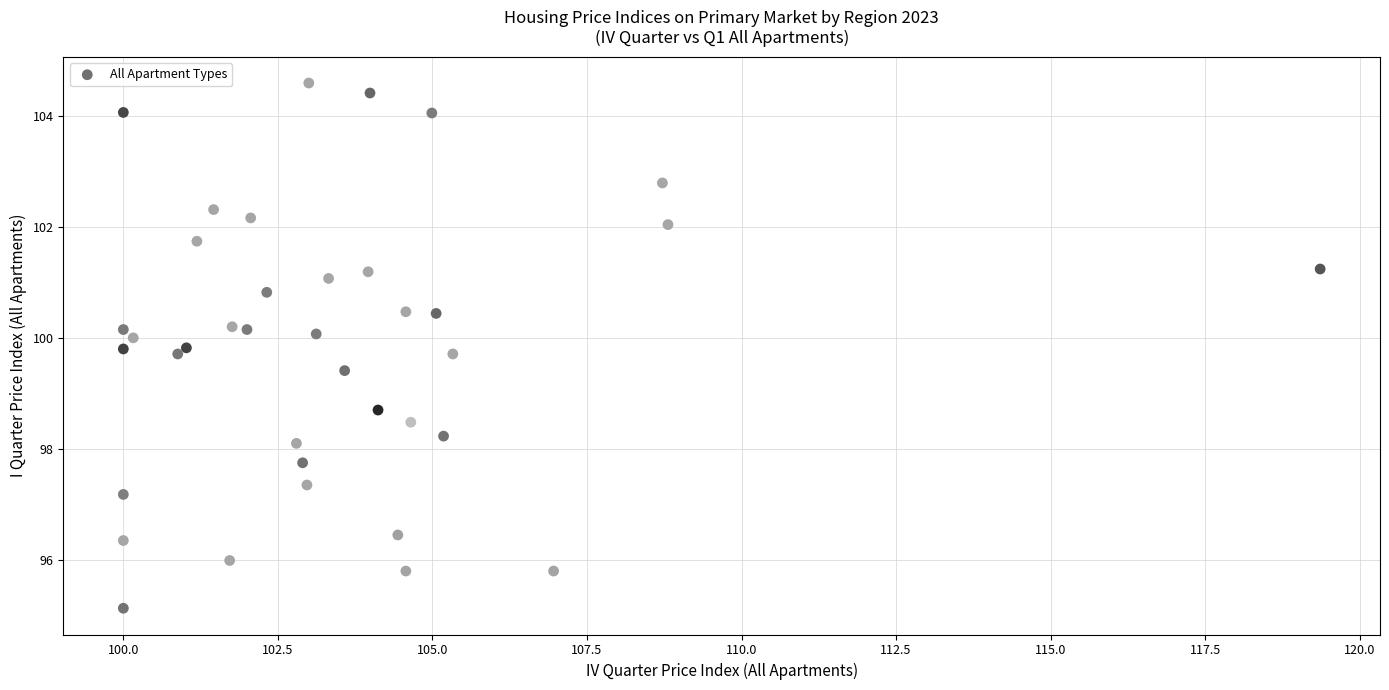

What Y value in the scatter plot is closest to 99?

98.7